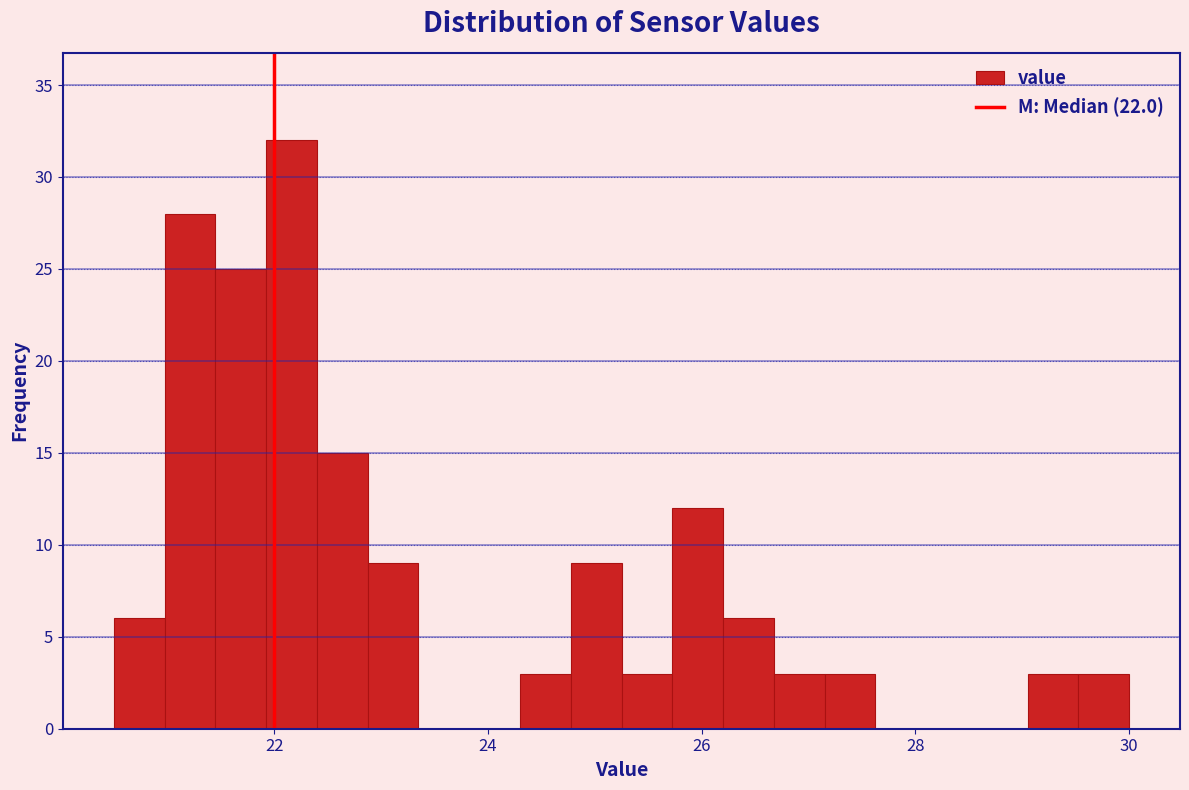

Read against the x-axis, roughly where is the centre of the tallest bar?

22.2